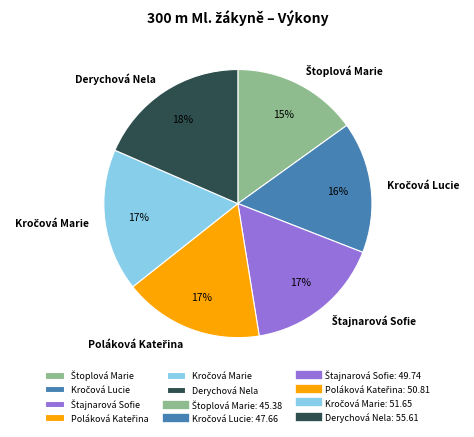

Which slice is the largest?

Derychová Nela